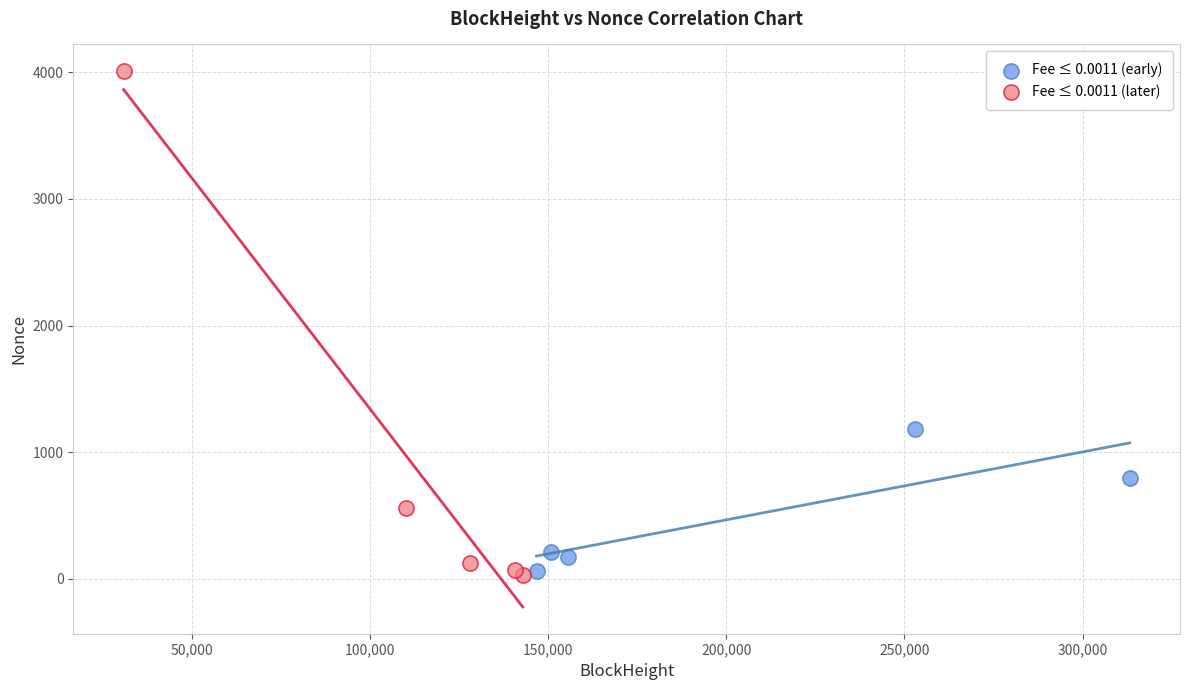

Which series has the widest spread of Y values?

Fee ≤ 0.0011 (later)